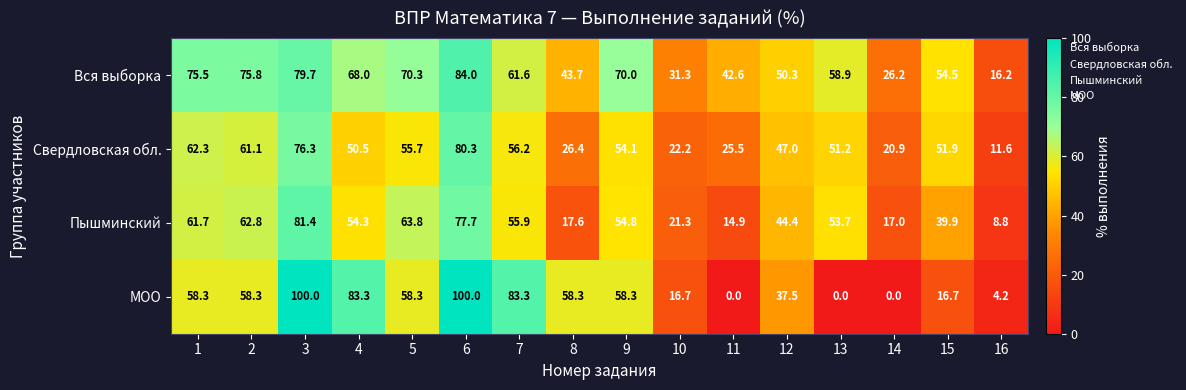

Between 12 and 13, which series saw the biggest shift?

МОО